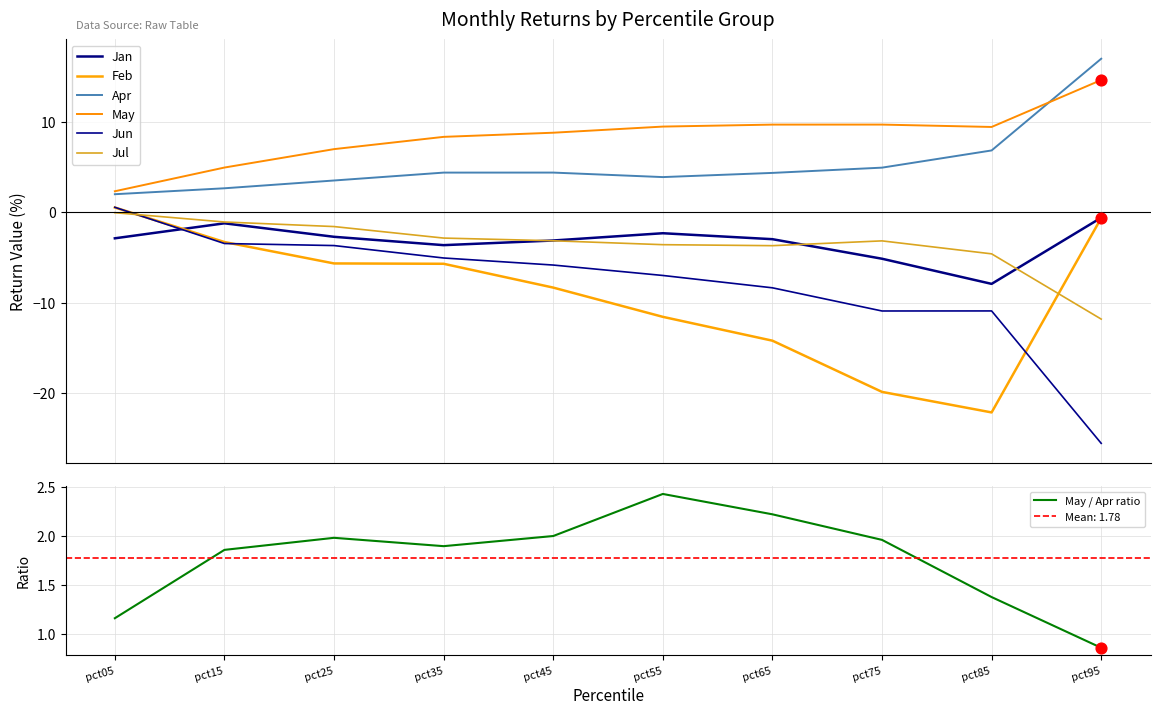

Which series reaches the minimum Y coordinate?

Jun